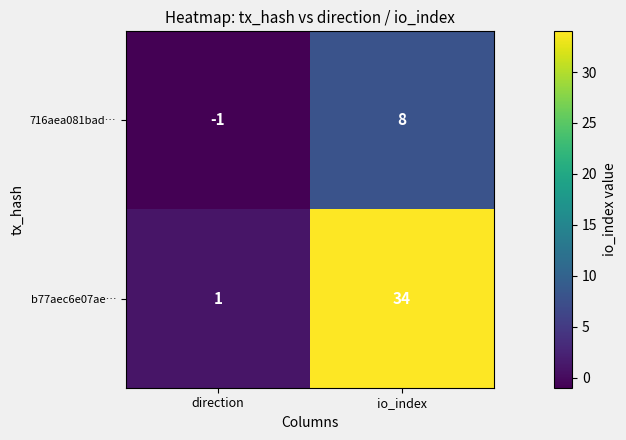

Which label corresponds to the largest value in the chart?

io_index